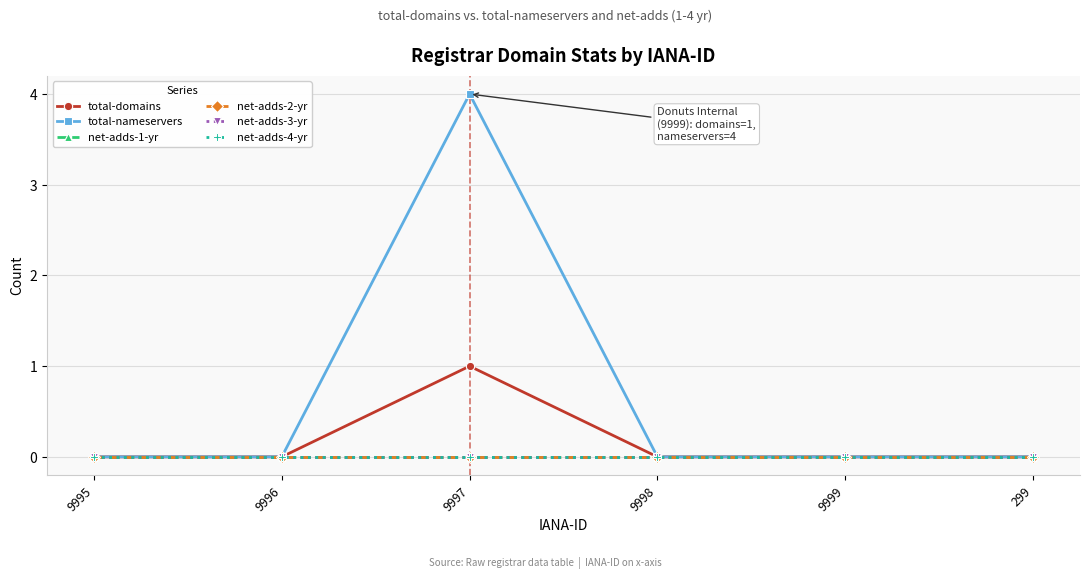

The value of total-domains at 9999 is 0. True or false?

True